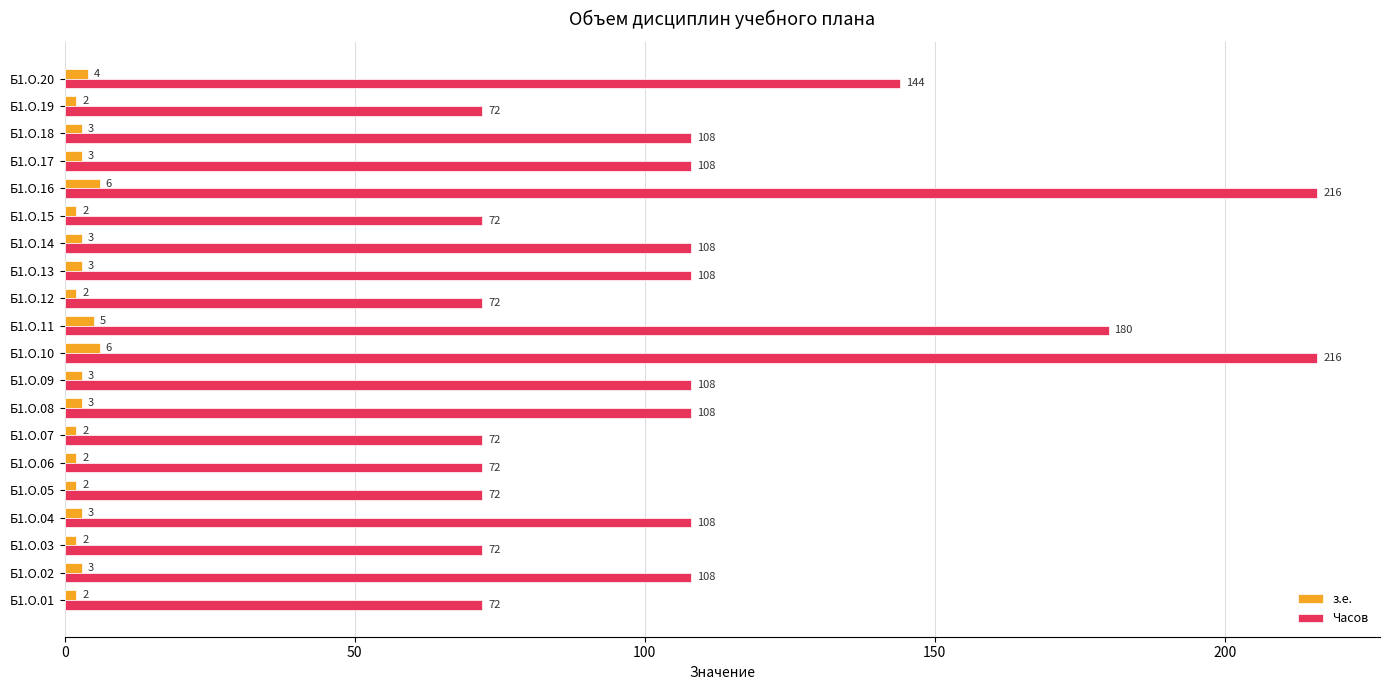

Which series has the largest range (max minus min)?

Часов